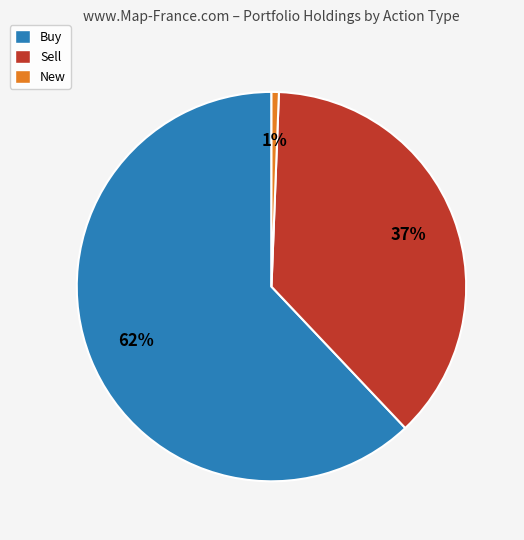

How many segments does this pie chart have?

3